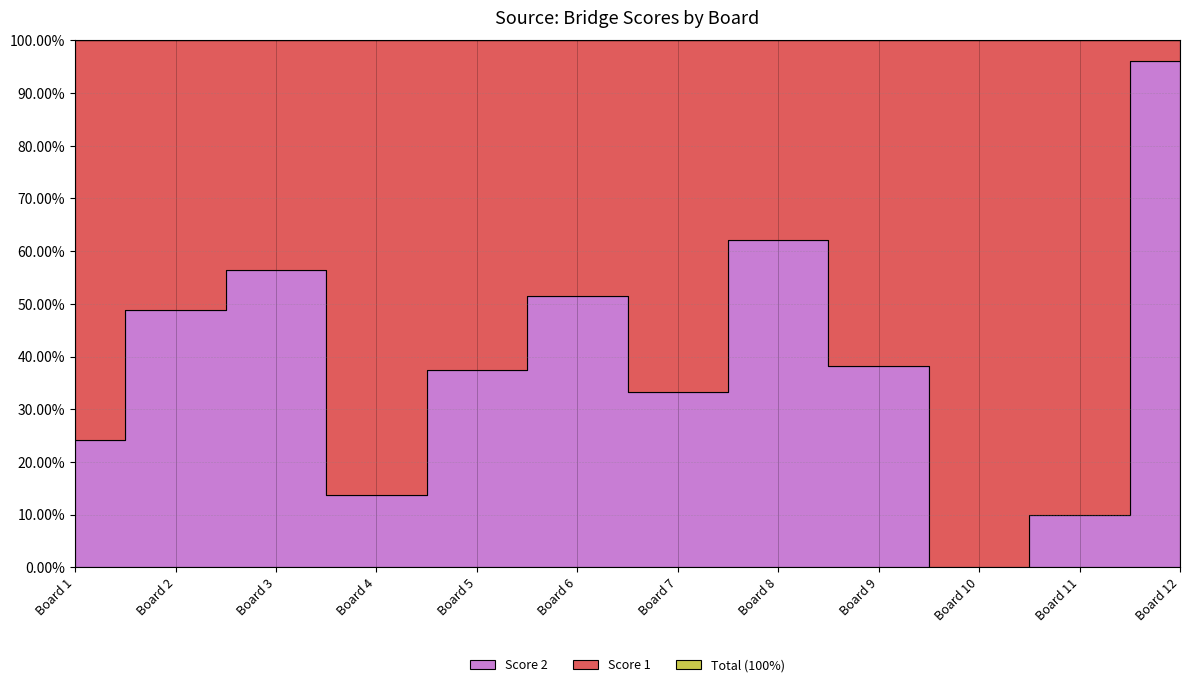

Reading left to right, what are all the values shown in this chart?

Score 1: 25	22	17	25	25	17	20	14	21	25	9	1
Score 2: 8	21	22	4	15	18	10	23	13	0	1	25